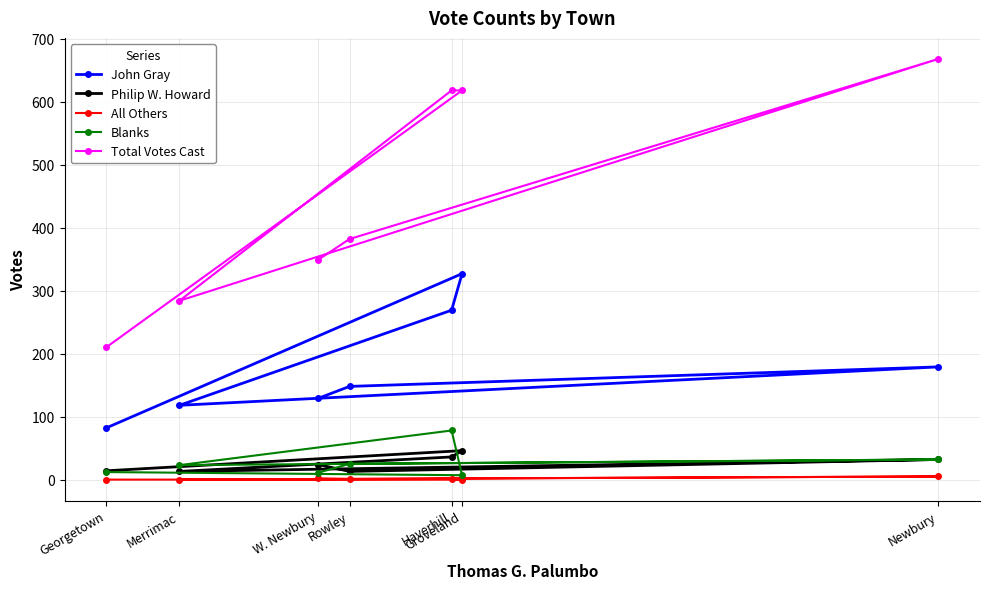

Reading right to left, what are all the values shown in this chart?

John Gray: W. Newbury=129	Rowley=148	Newbury=179	Merrimac=118	Haverhill=269	Groveland=327	Georgetown=82
Philip W. Howard: W. Newbury=24	Rowley=13	Newbury=32	Merrimac=13	Haverhill=36	Groveland=46	Georgetown=14
All Others: W. Newbury=2	Rowley=1	Newbury=5	Merrimac=0	Haverhill=1	Groveland=0	Georgetown=0
Blanks: W. Newbury=11	Rowley=25	Newbury=32	Merrimac=23	Haverhill=78	Groveland=7	Georgetown=12
Total Votes Cast: W. Newbury=349	Rowley=382	Newbury=668	Merrimac=284	Haverhill=618	Groveland=618	Georgetown=210